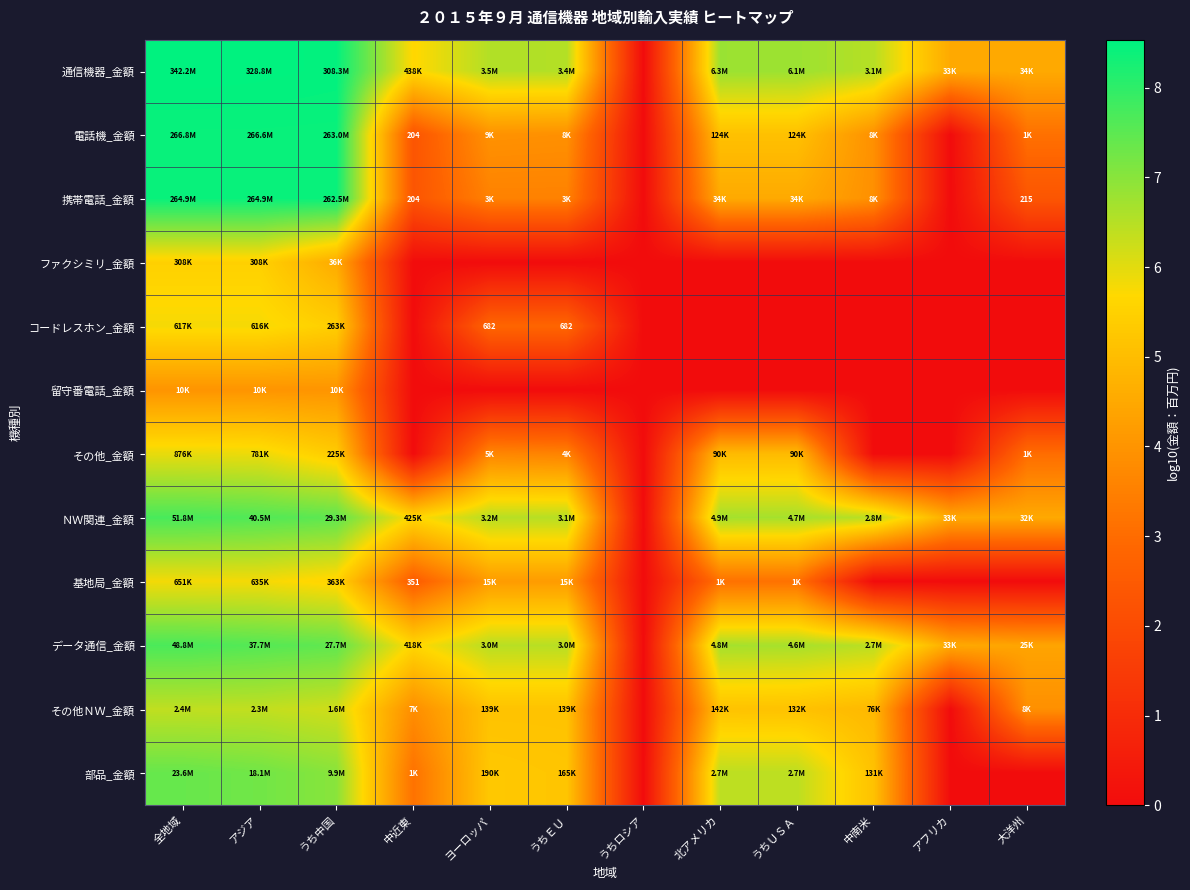

What is the difference between the 電話機_金額 values at アフリカ and 北アメリカ?

5.1